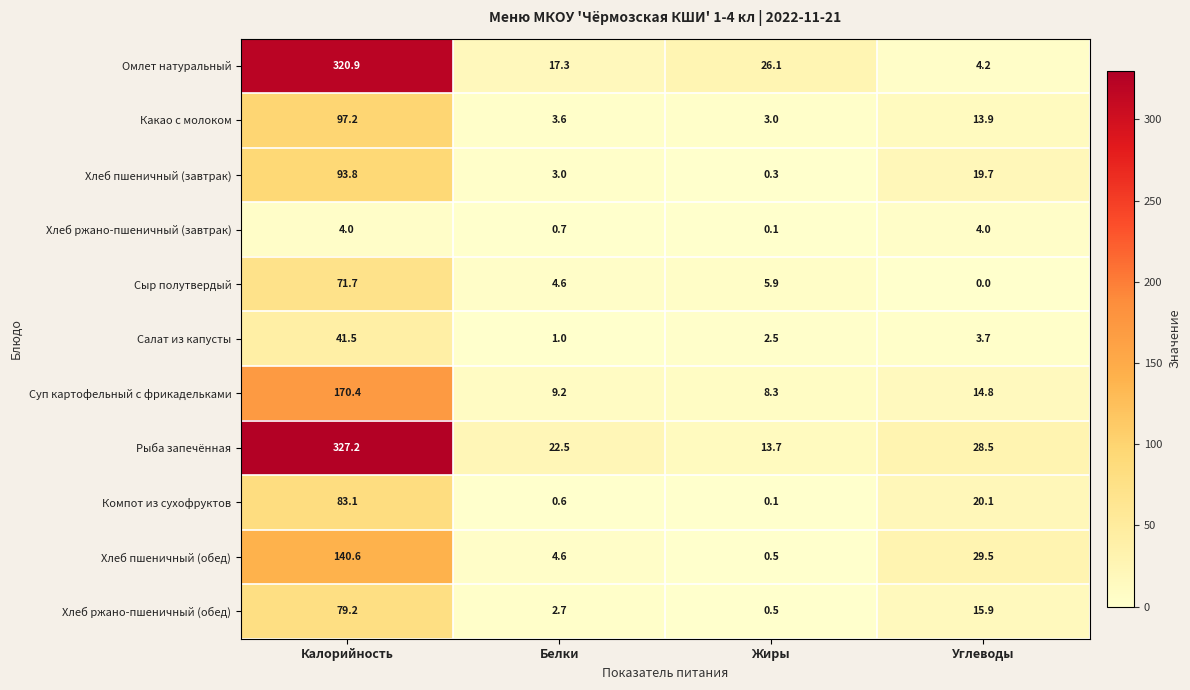

Which series has the widest spread of values?

Омлет натуральный